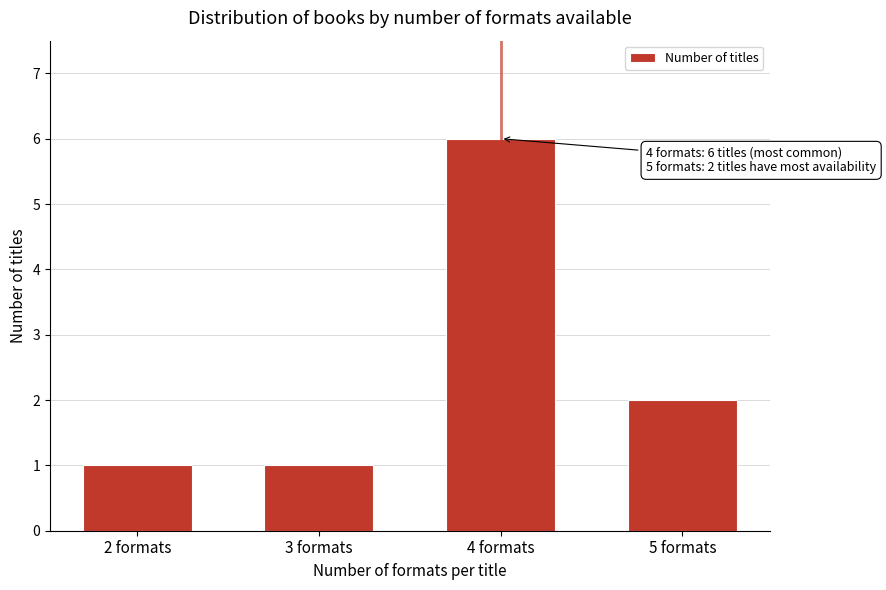

Reading left to right, extract all data points from this chart.

2 formats=1	3 formats=1	4 formats=6	5 formats=2